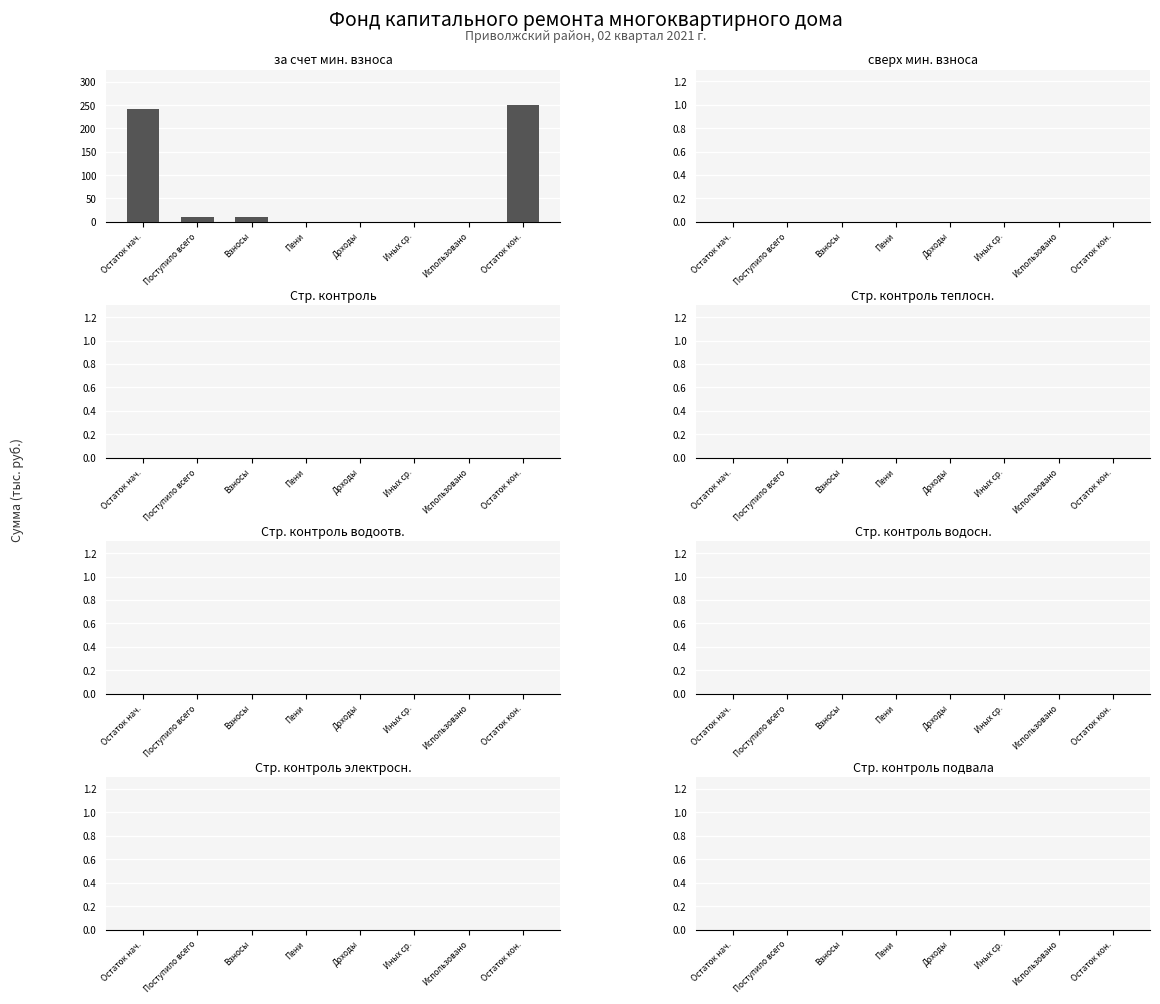

Reading right to left, what are all the values shown in this chart?

Остаток кон.=250.9	Использовано=0.0	Иных ср.=0.0	Доходы=0.0	Пени=0.0	Взносы=9.3	Поступило всего=9.3	Остаток нач.=241.6